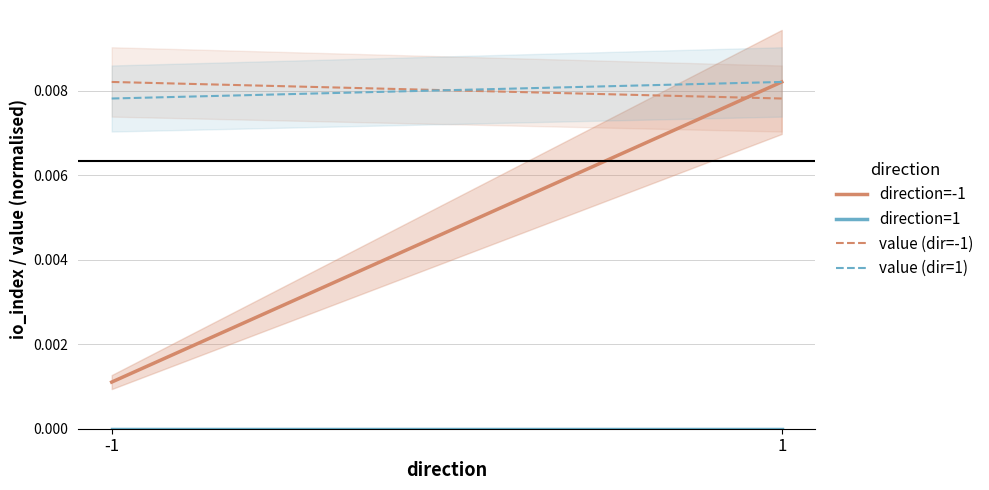

At -1, list the series in order from smallest to largest.

direction=1, direction=-1, value (dir=1), value (dir=-1)